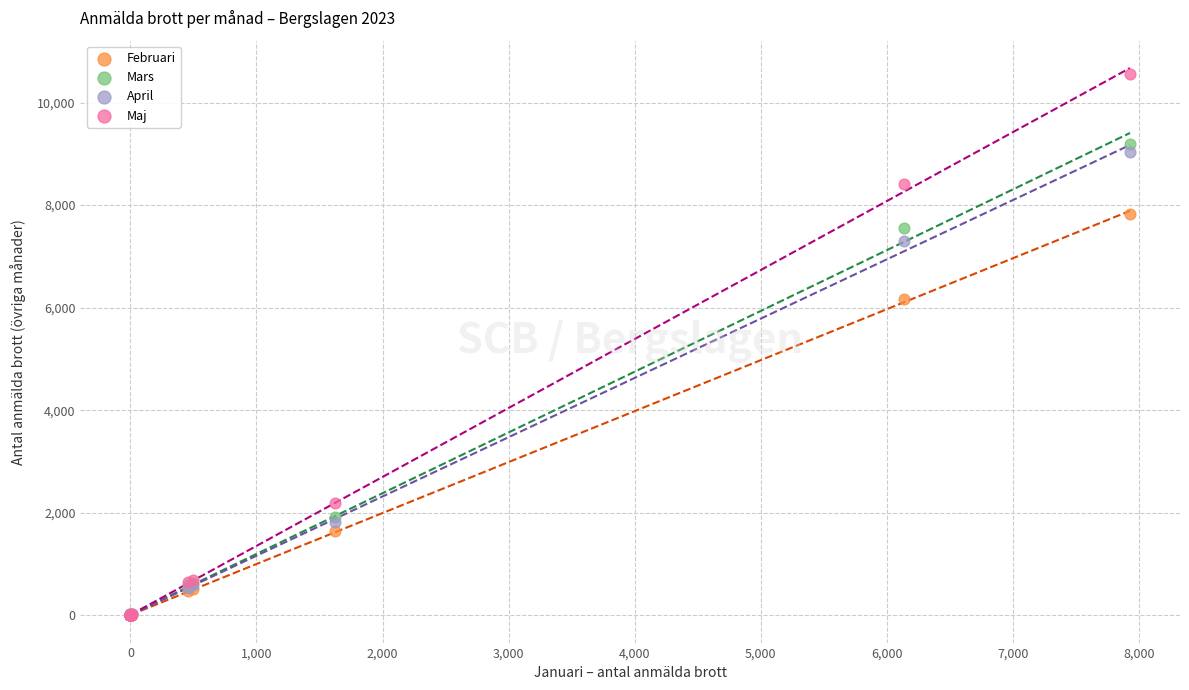

Across all series, what Y value is closest to 5277?

6170